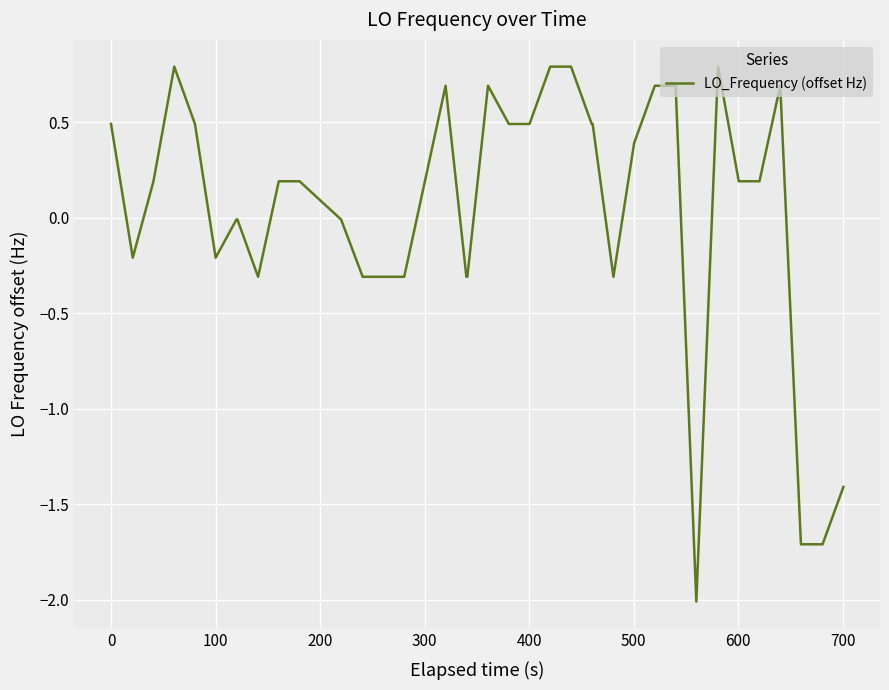

What is the maximum value shown in the chart?

0.8